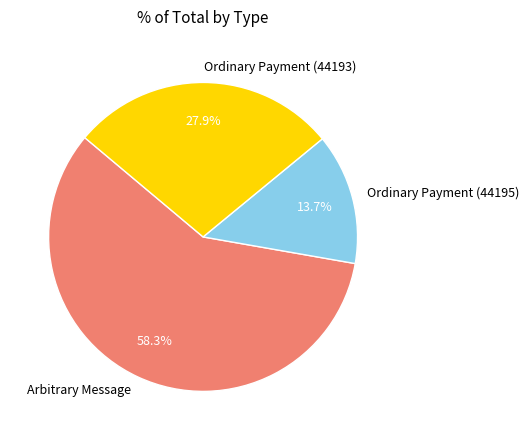

Which category has the biggest portion of the pie?

Arbitrary Message